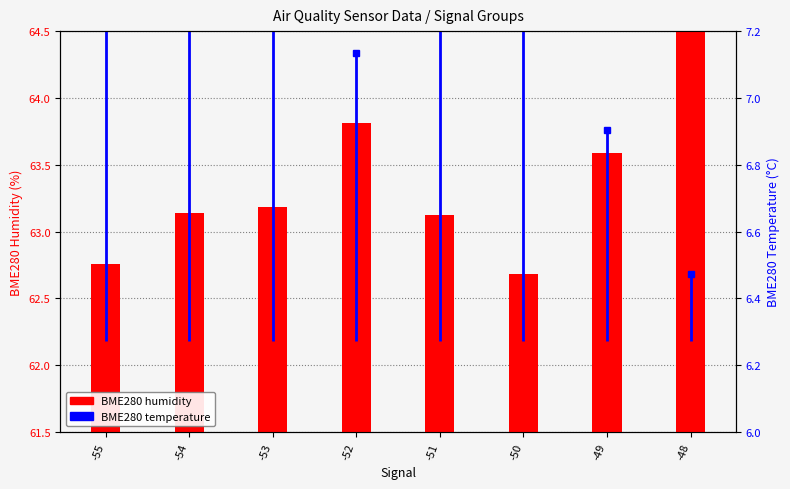

How many bars are there in total?

8